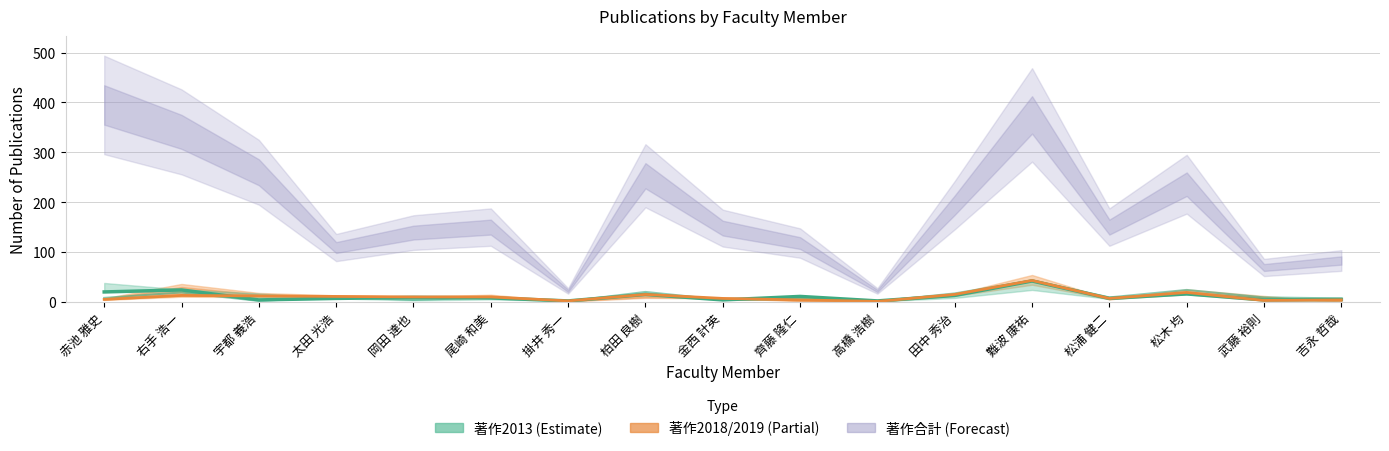

Which category has the highest value in the 著作2014 series?

難波 康祐